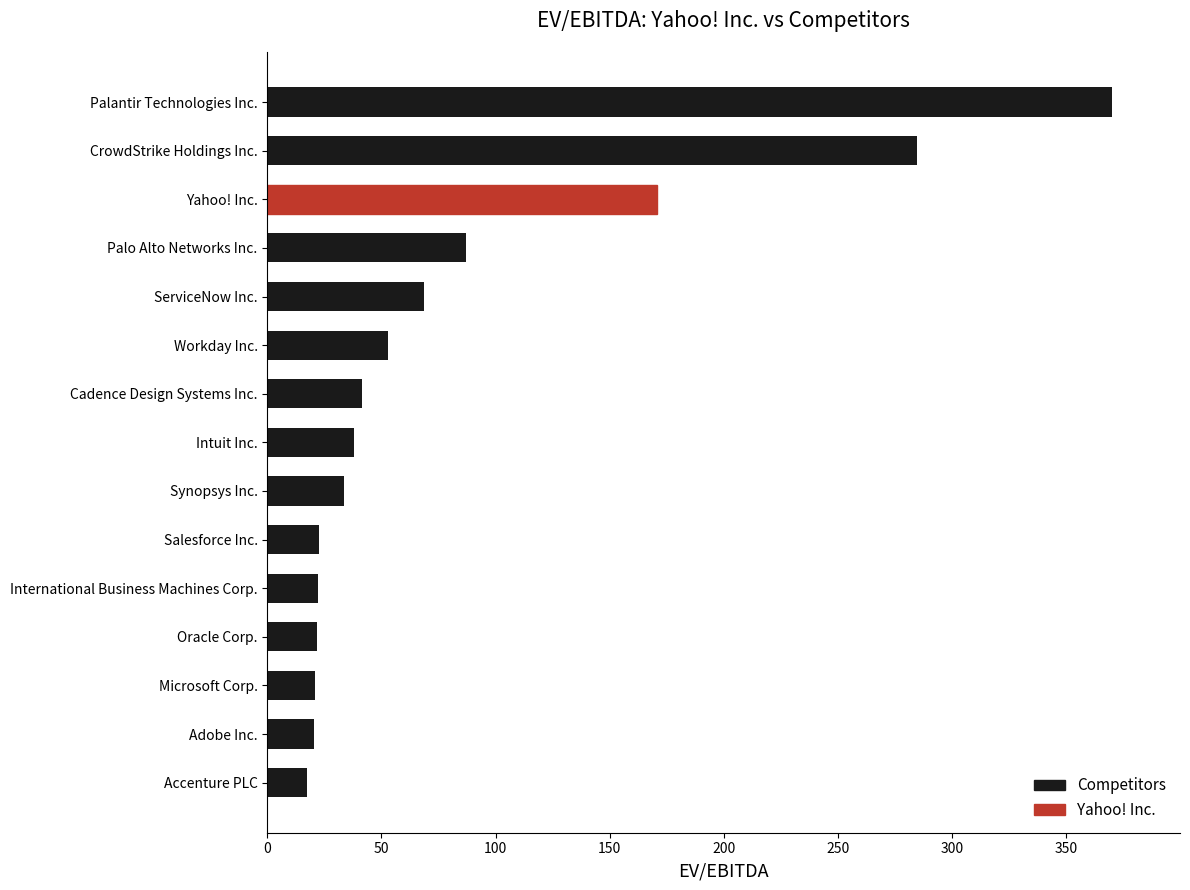

How many categories are shown in the chart?

15